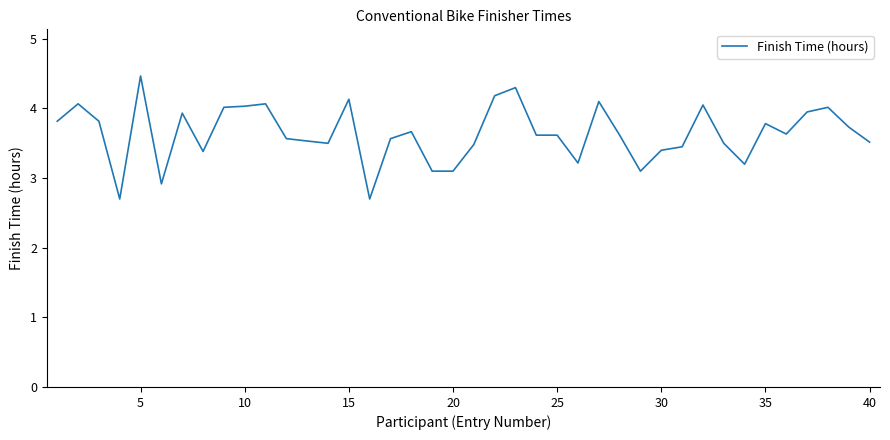

What is the maximum value shown in the chart?

4.5